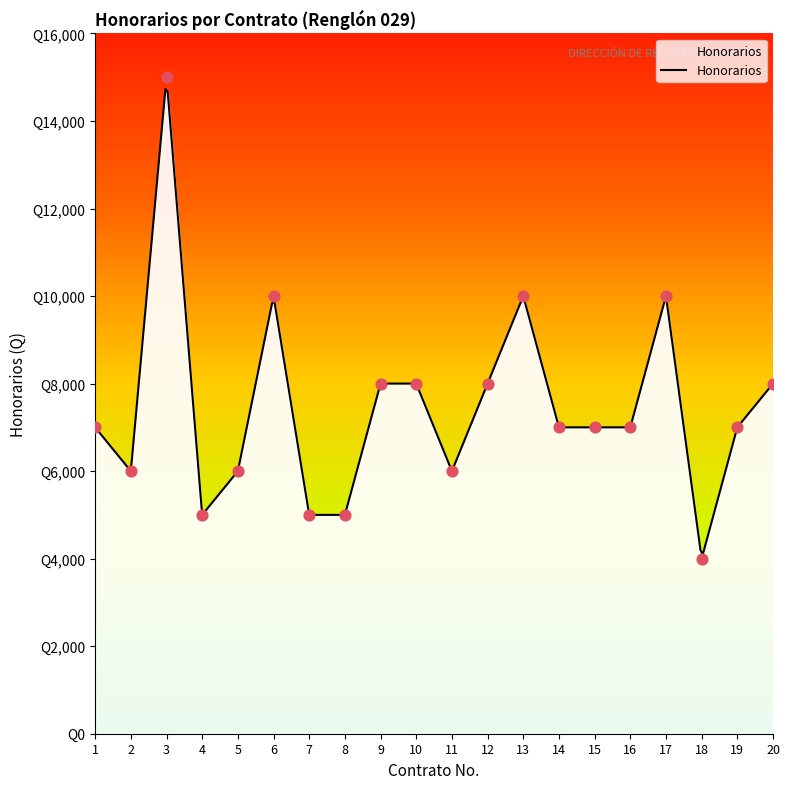

Which has a higher value, 19 or 10?

10